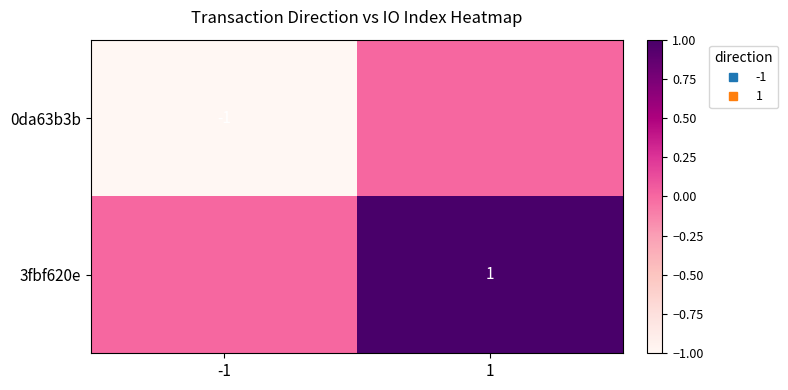

At how many categories does at least one series exceed 0?

1